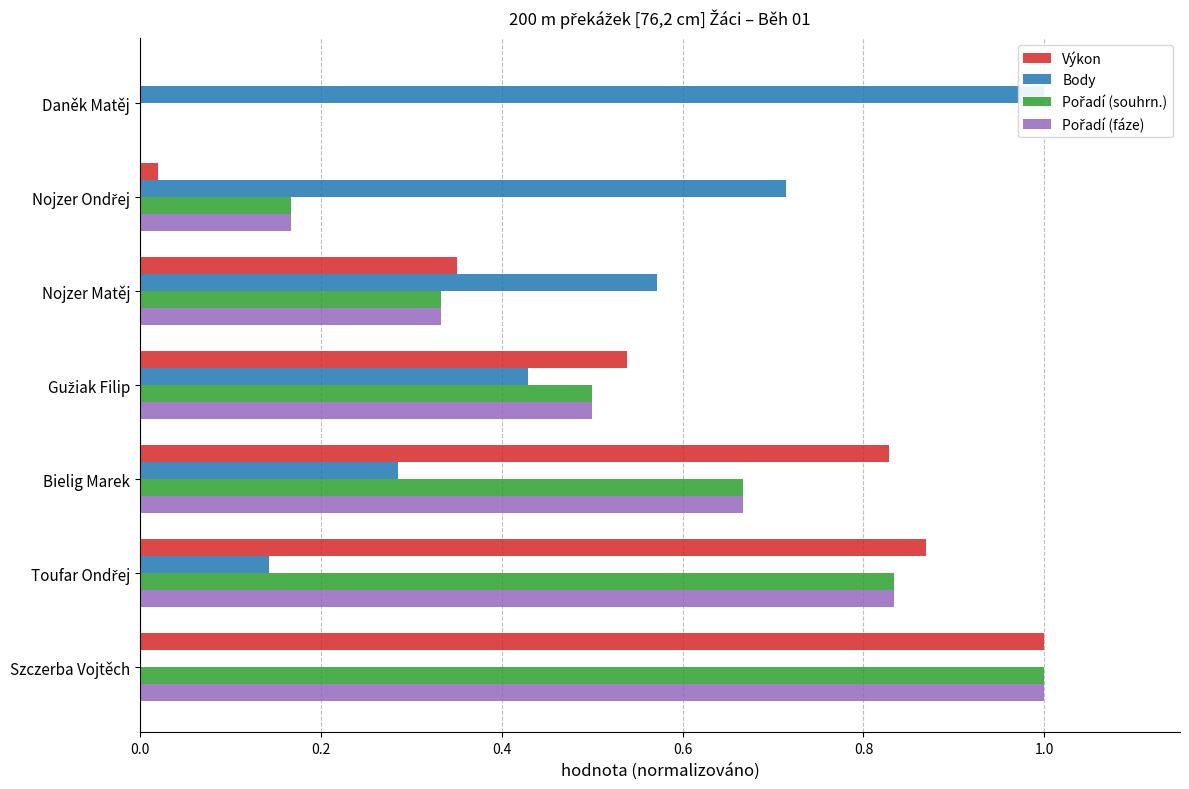

What is the highest value of the Výkon series?

1.0